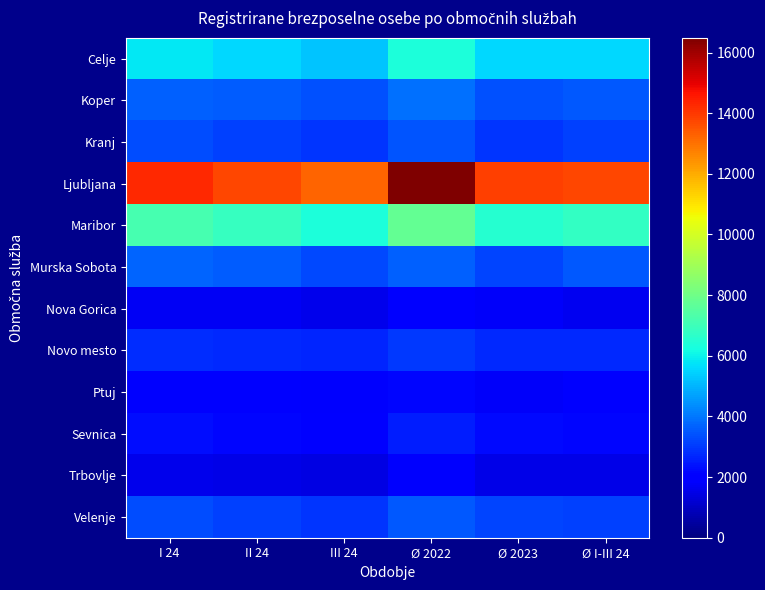

Which label corresponds to the largest value in the chart?

Ø 2022